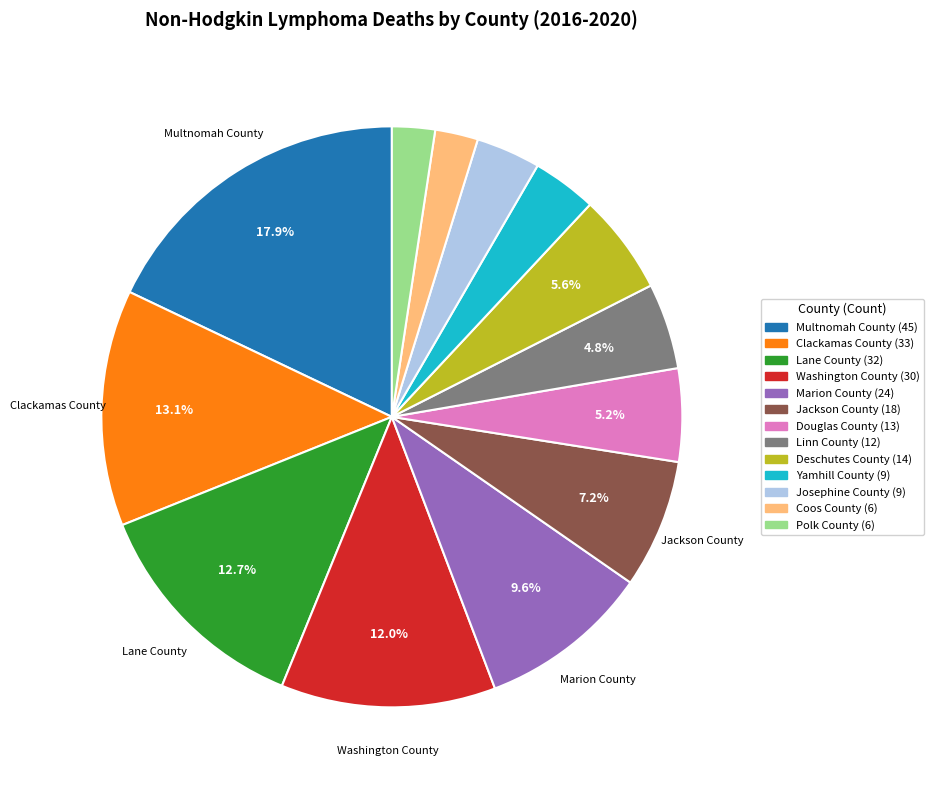

Is there any slice that represents more than half of the pie?

No